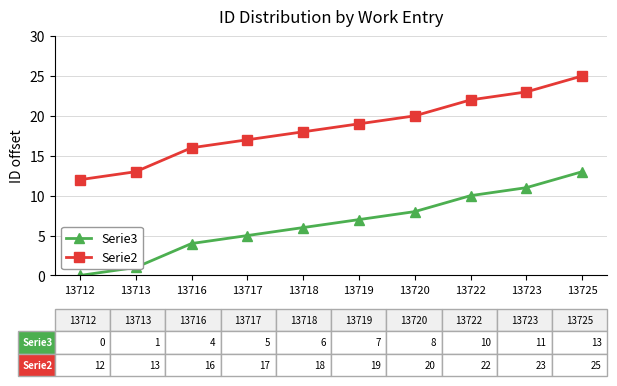

What is the maximum value for Serie3?

13